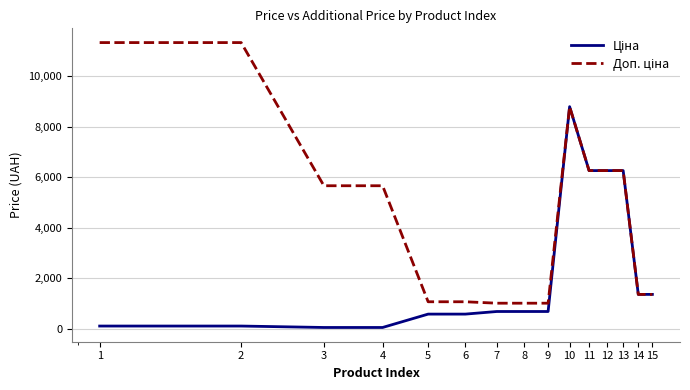

Which category has the lowest value across all series?

3